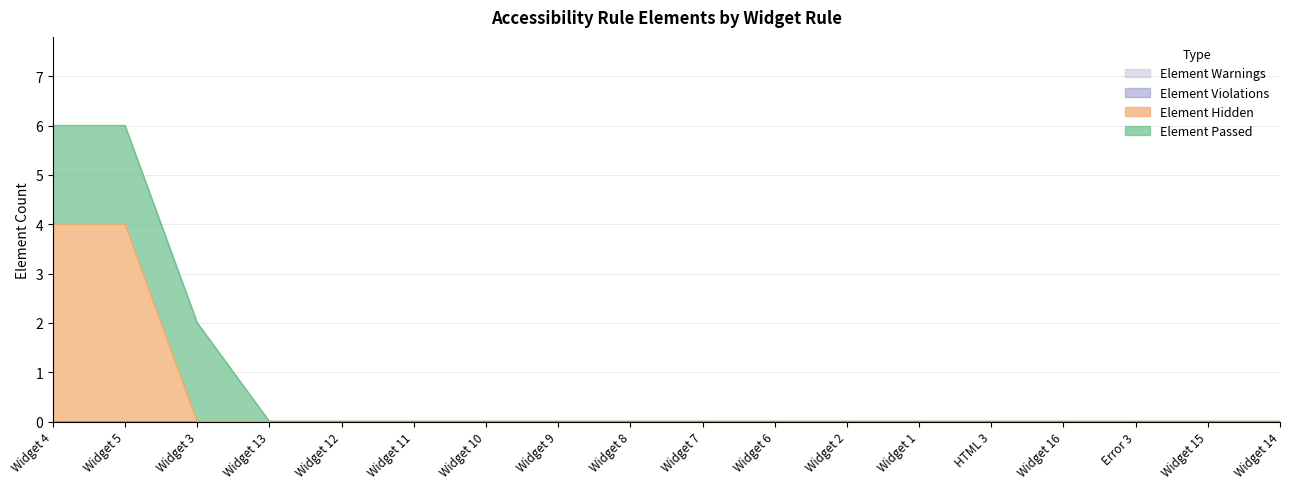

Is the value of Element Warnings at Widget 5 greater than the value of Element Passed at Widget 1?

No